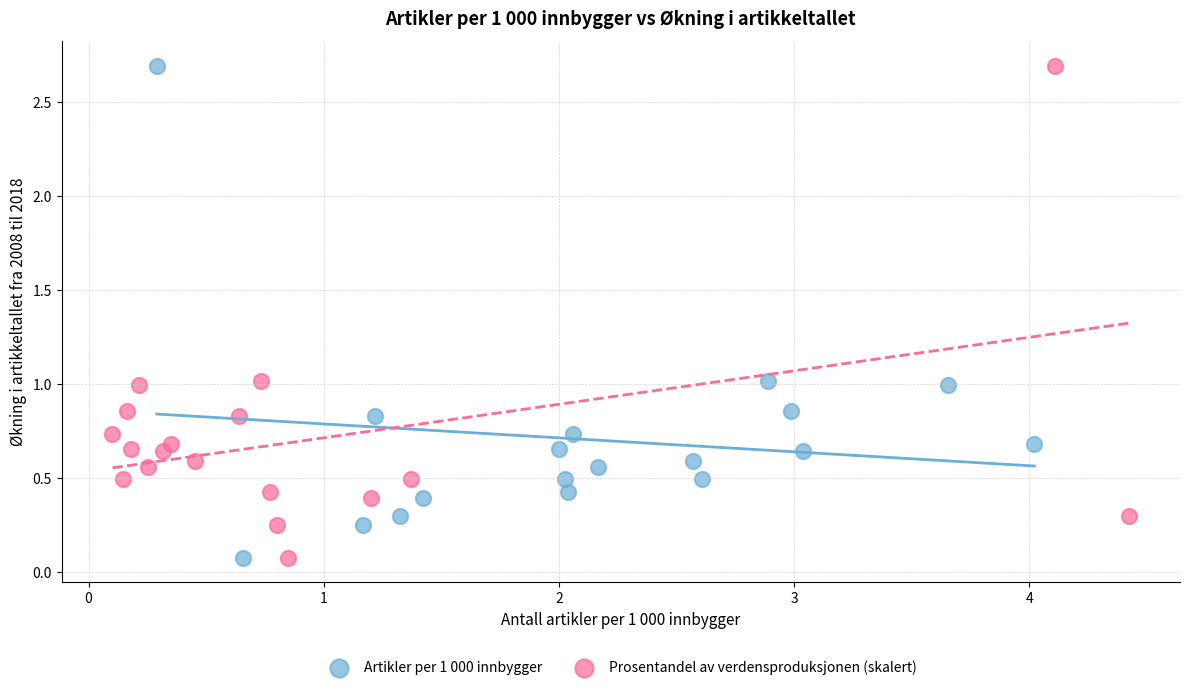

What are all the series names shown in the legend?

Artikler per 1 000 innbygger, Prosentandel av verdensproduksjonen (skalert)